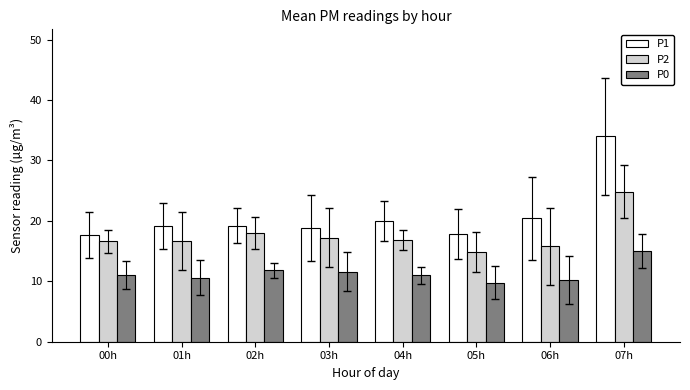

How many categories are shown in the chart?

8